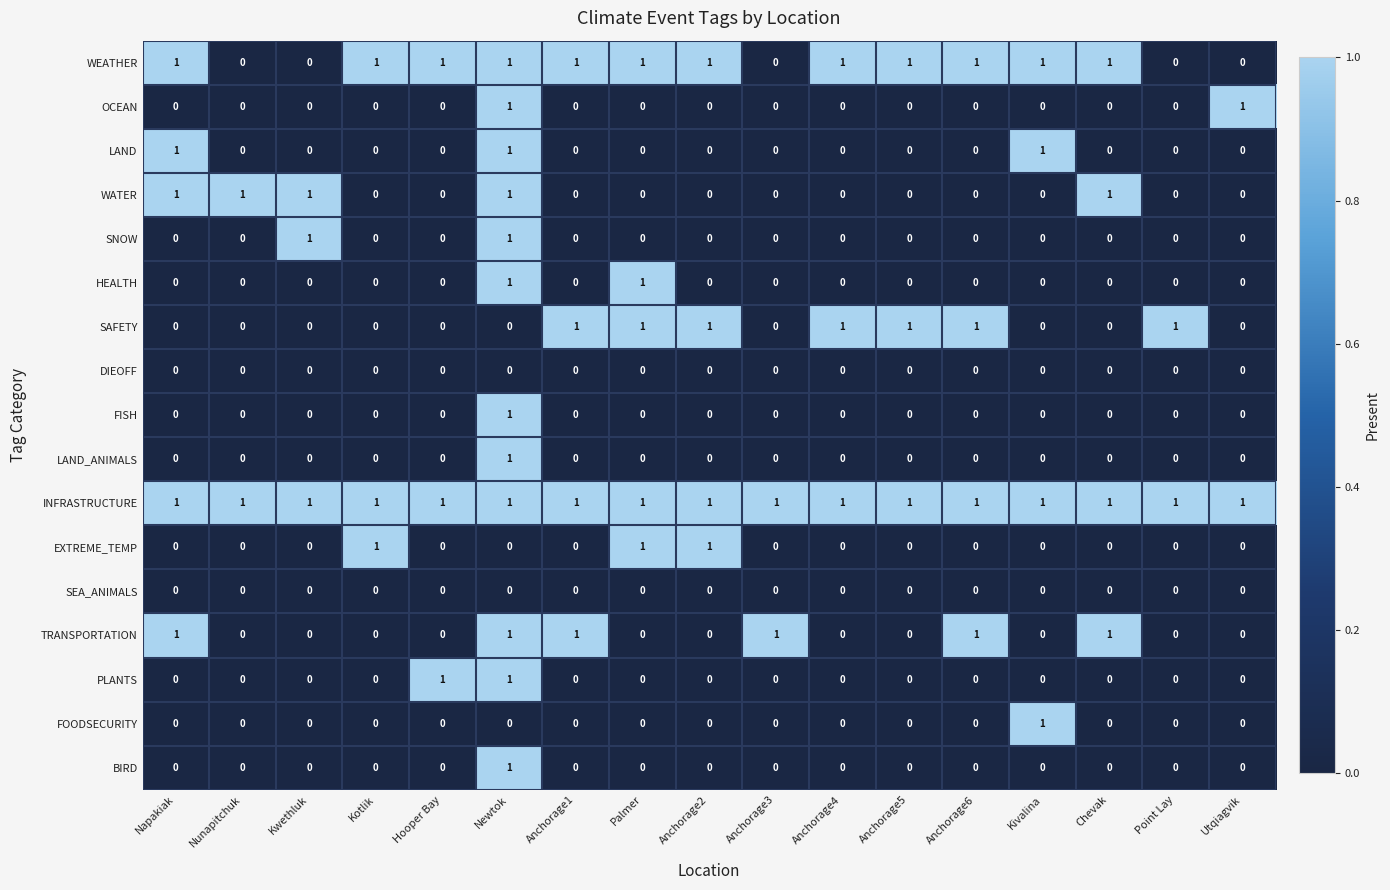

At which category is the sum across all series the highest?

Newtok